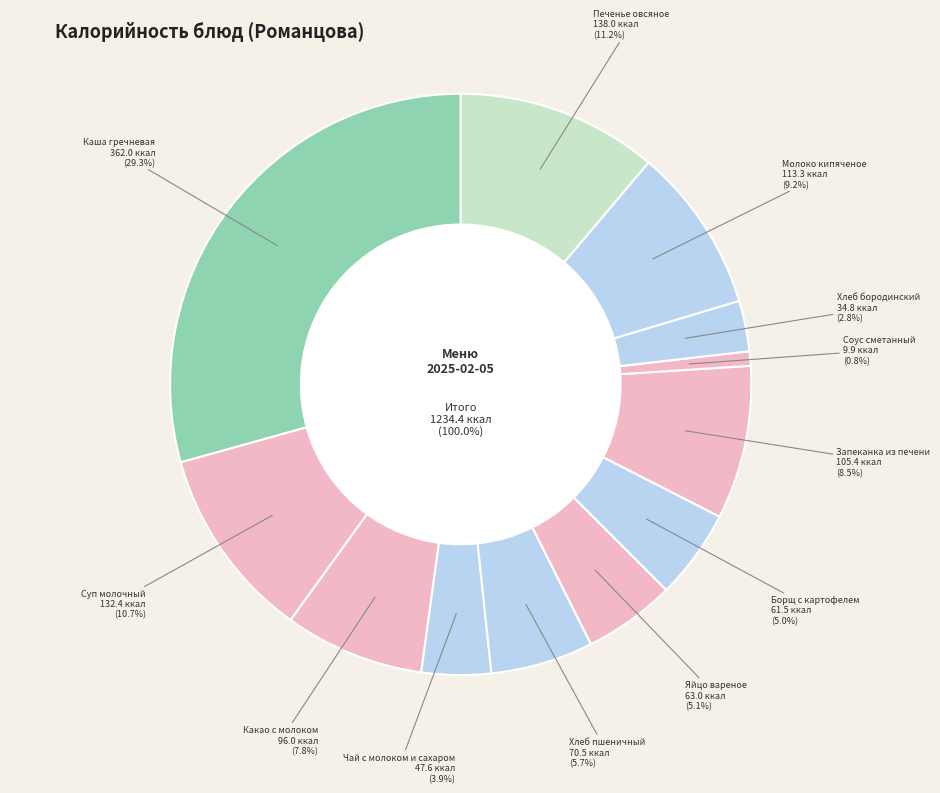

What percentage is the Борщ с картофелем slice, to the nearest percent?

5%